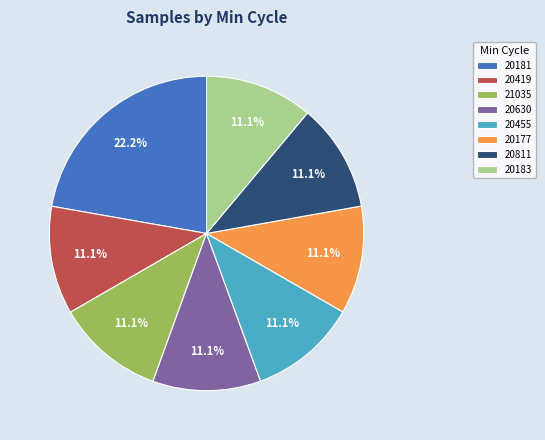

Does 20419 account for over 50% of the chart?

No